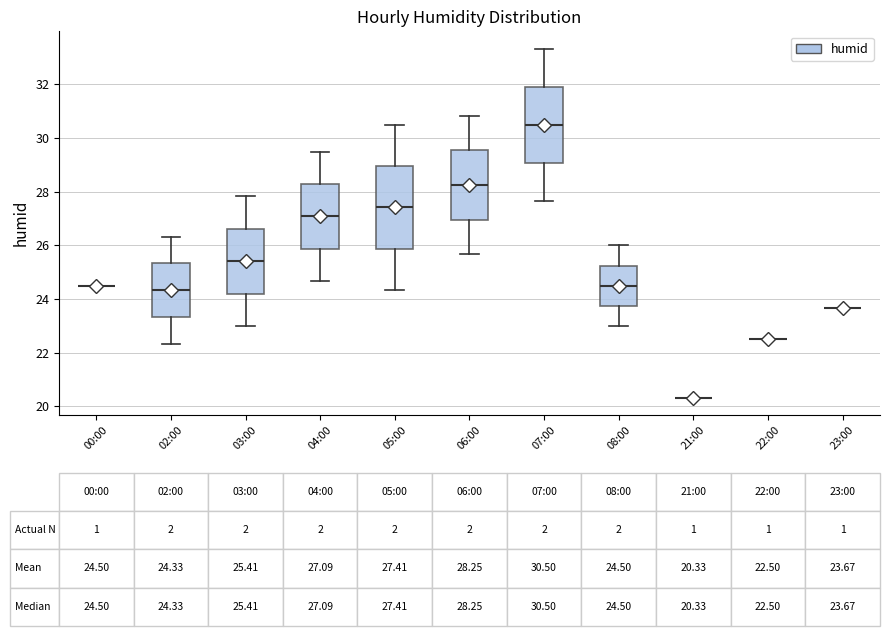

Comparing the boxes themselves (not the whiskers), which one is the tallest?

05:00